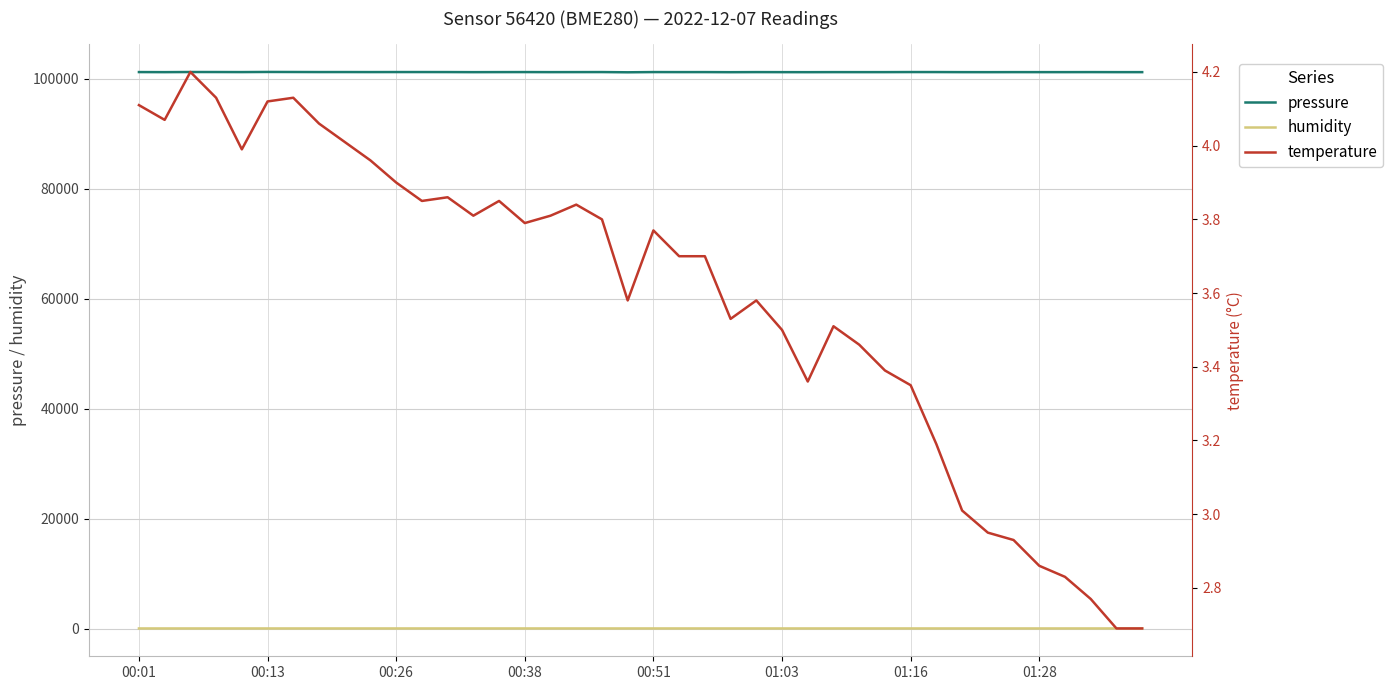

At 33, list the series in order from smallest to largest.

temperature, humidity, pressure